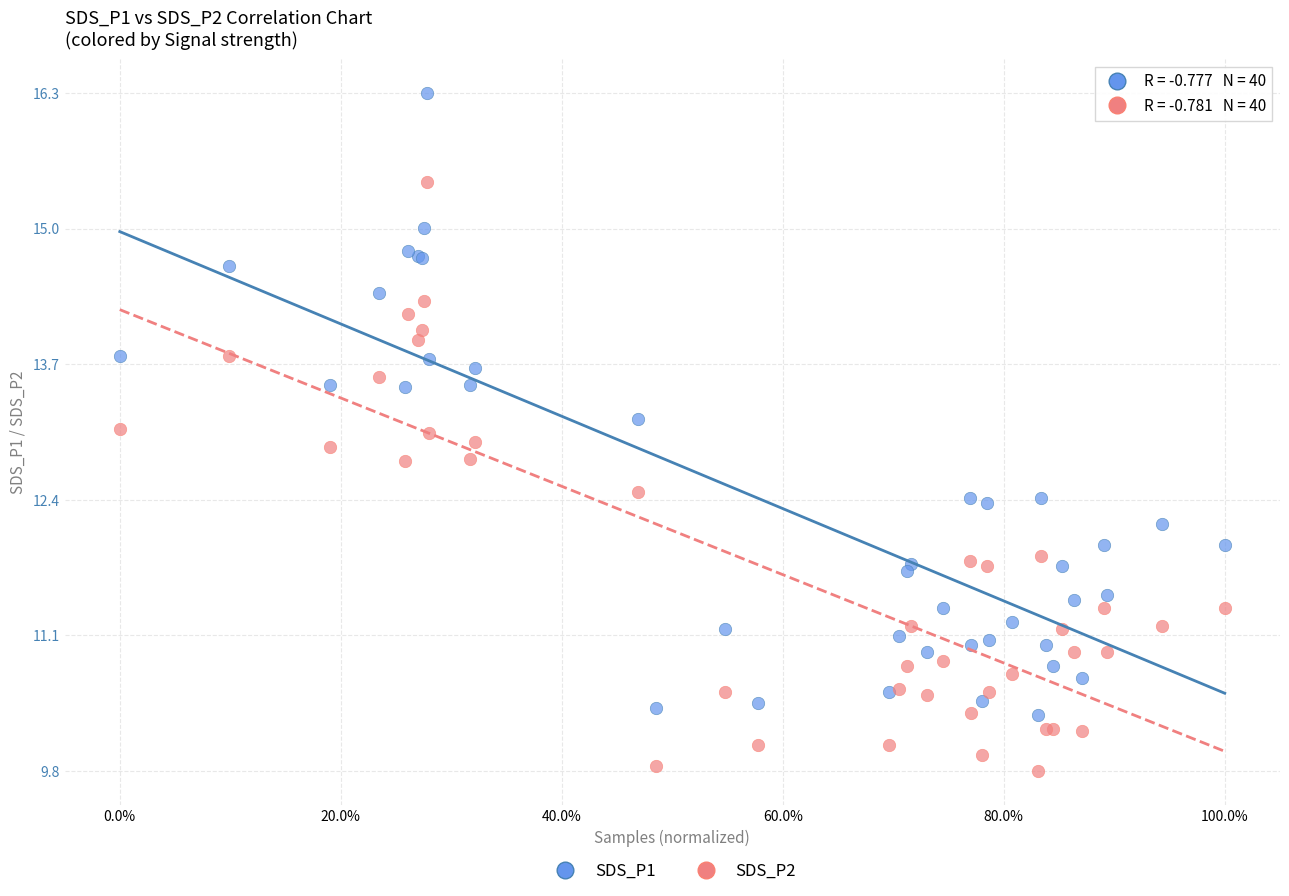

Which series has the largest Y range (max minus min)?

SDS_P1